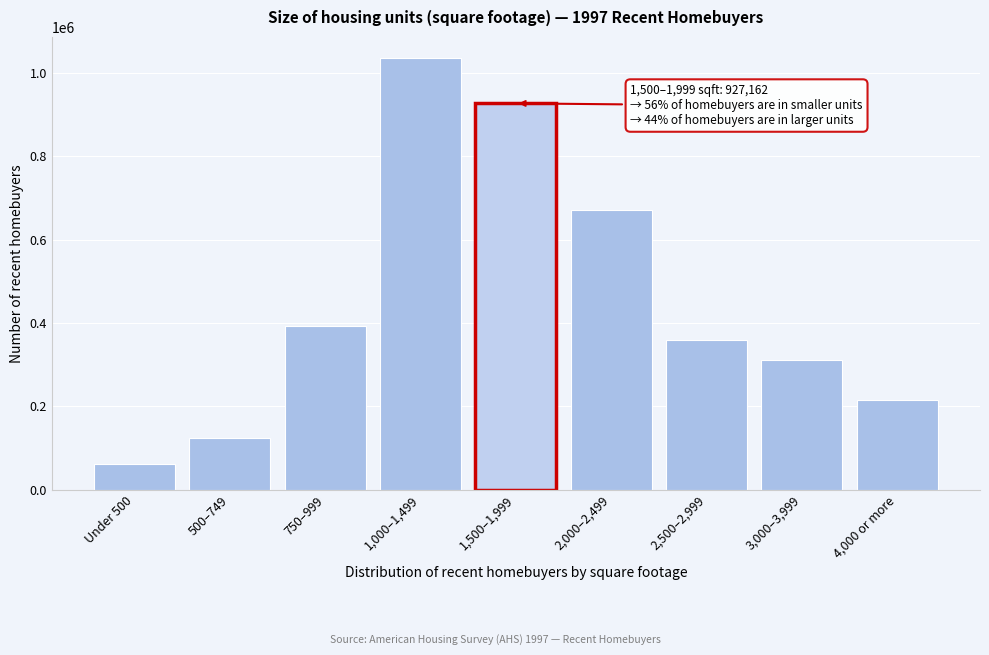

Reading right to left, what are all the values shown in this chart?

214361	312040	358767	670019	927162	1035046	392363	123182	62524